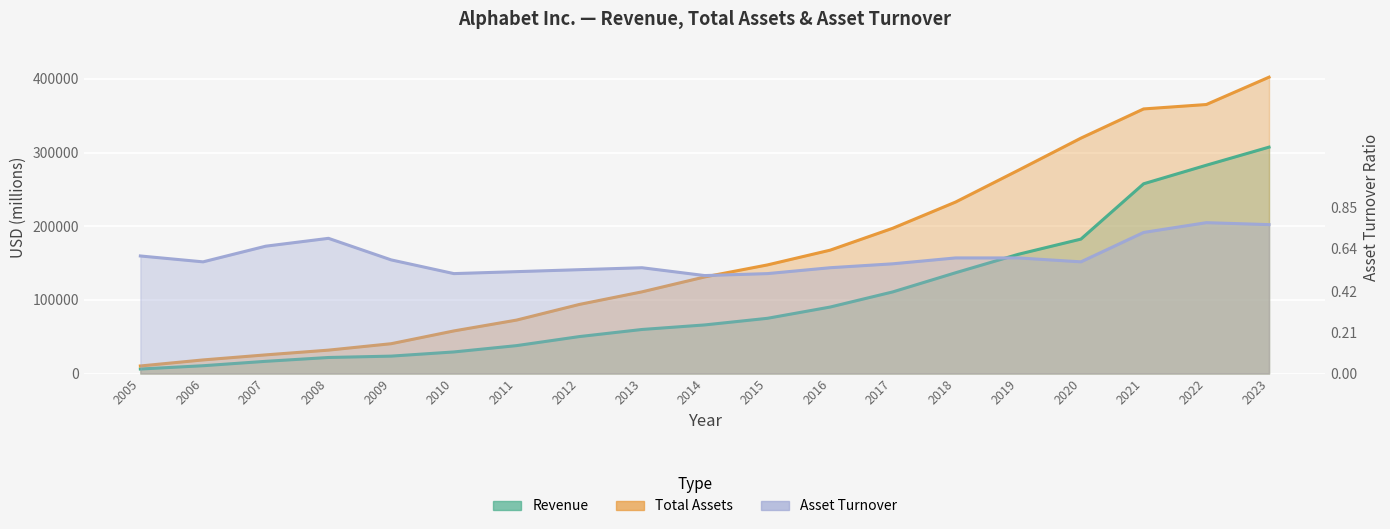

What is the difference between the maximum and minimum values in the Total Assets series?

392120.0